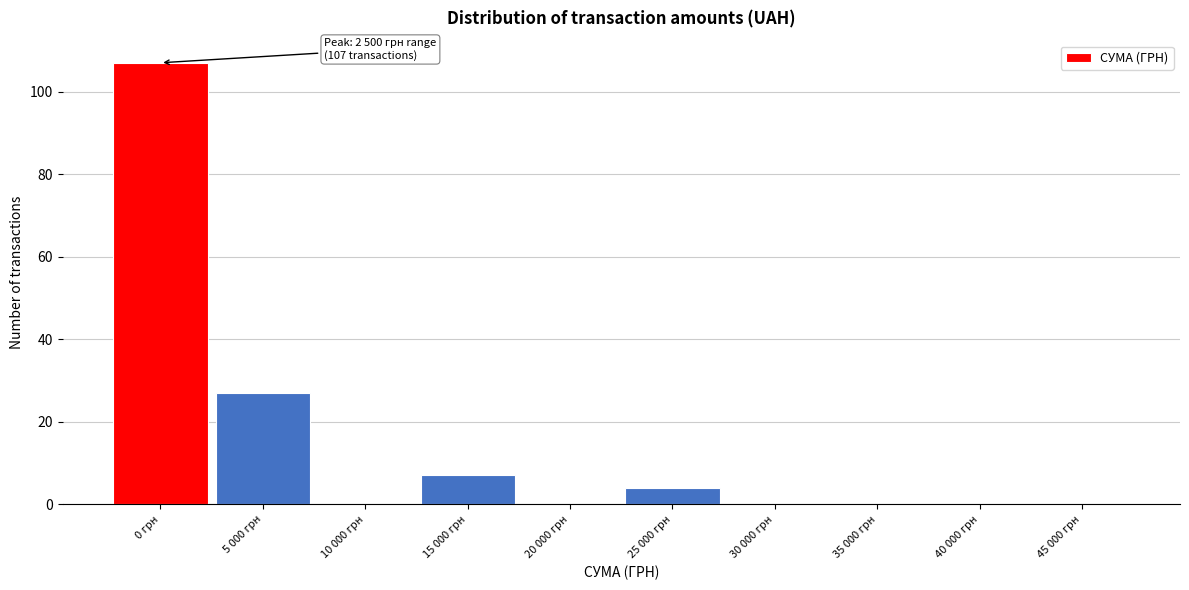

Reading left to right, transcribe all the data shown in this chart.

0 грн=107	5 000 грн=27	10 000 грн=0	15 000 грн=7	20 000 грн=0	25 000 грн=4	30 000 грн=0	35 000 грн=0	40 000 грн=0	45 000 грн=0